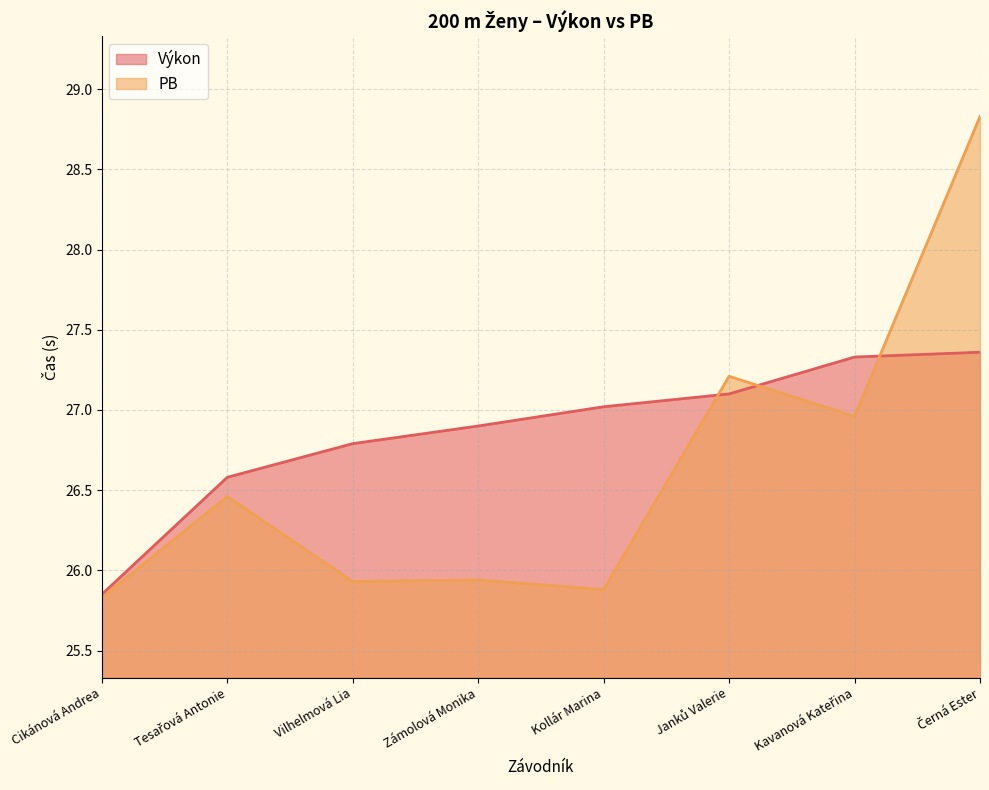

Does the chart display data point markers on the line(s)?

No